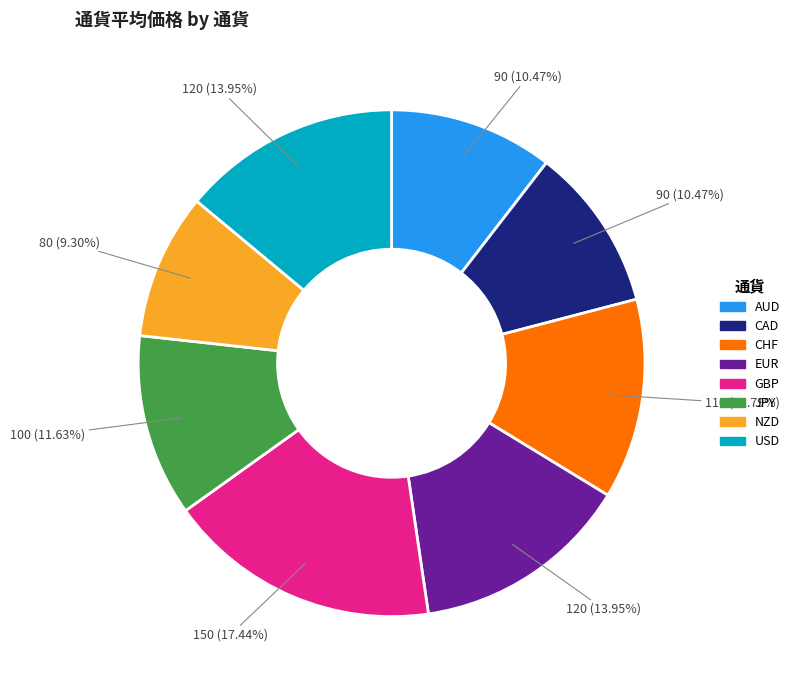

Which category has the smallest portion of the pie?

NZD